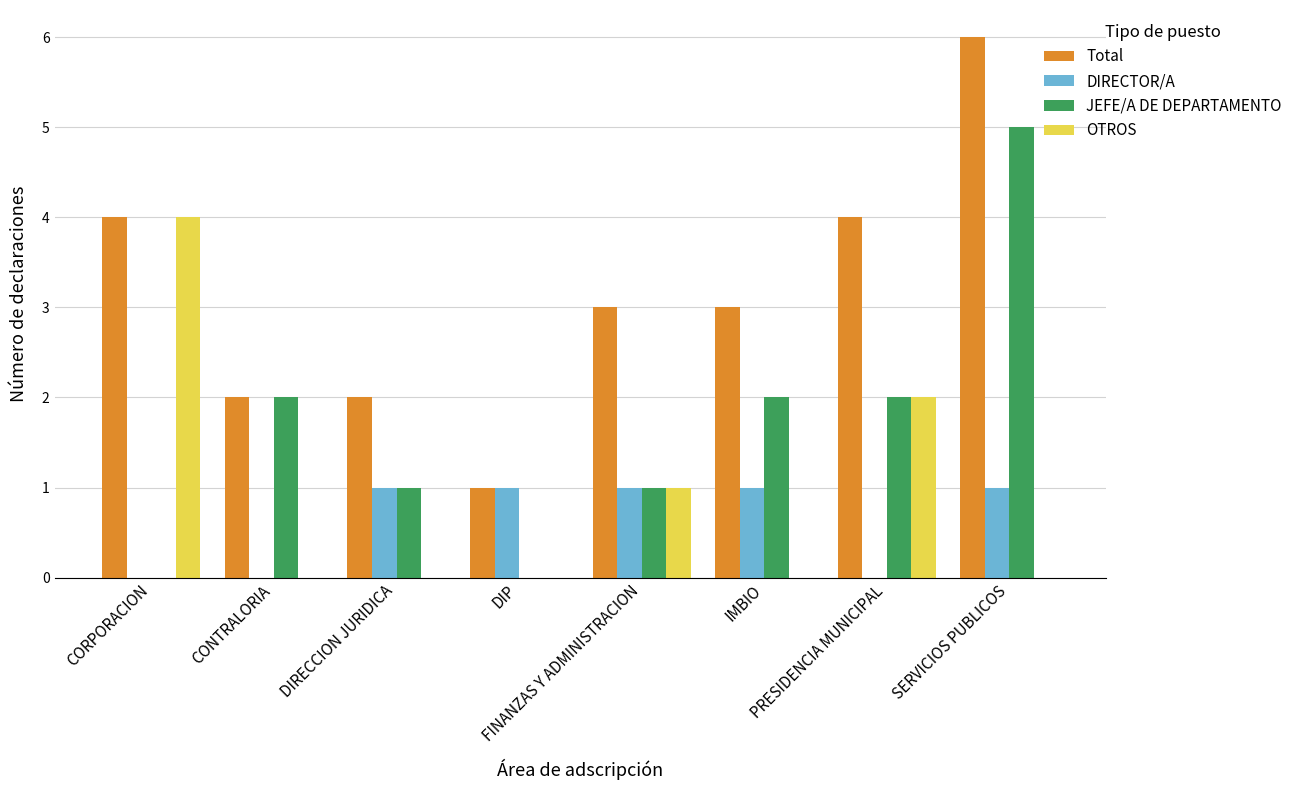

Which category has the highest value in the JEFE/A DE DEPARTAMENTO series?

SERVICIOS PUBLICOS